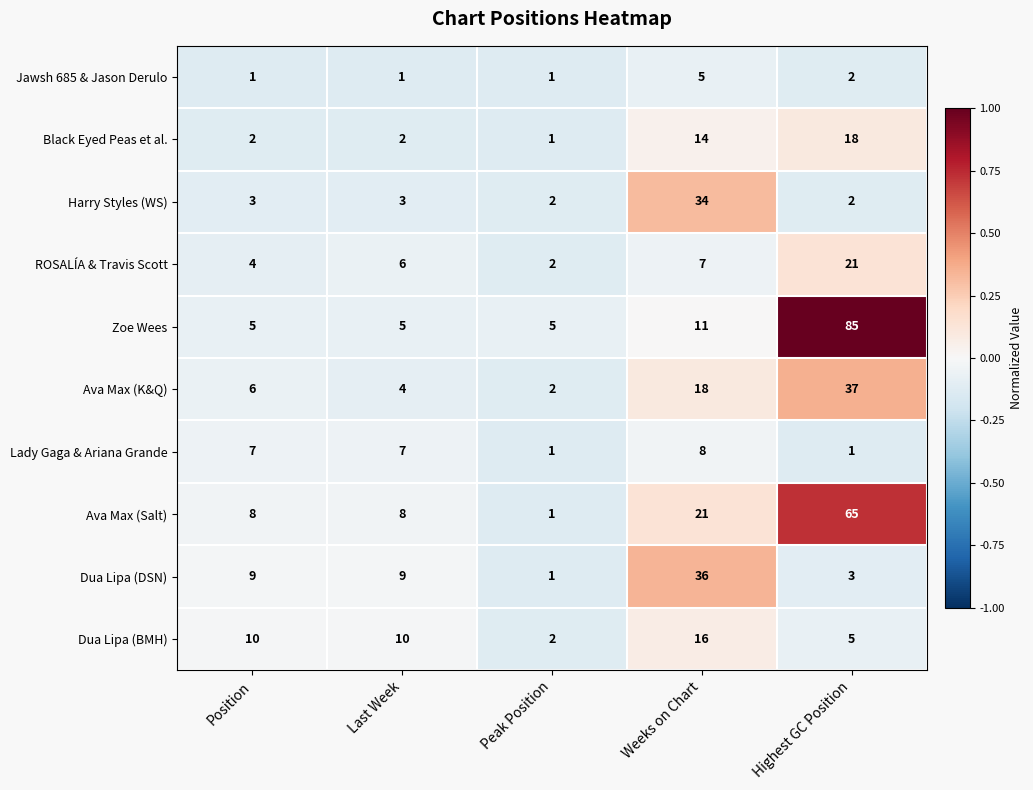

The value of Ava Max (Salt) at Last Week is 8. True or false?

True